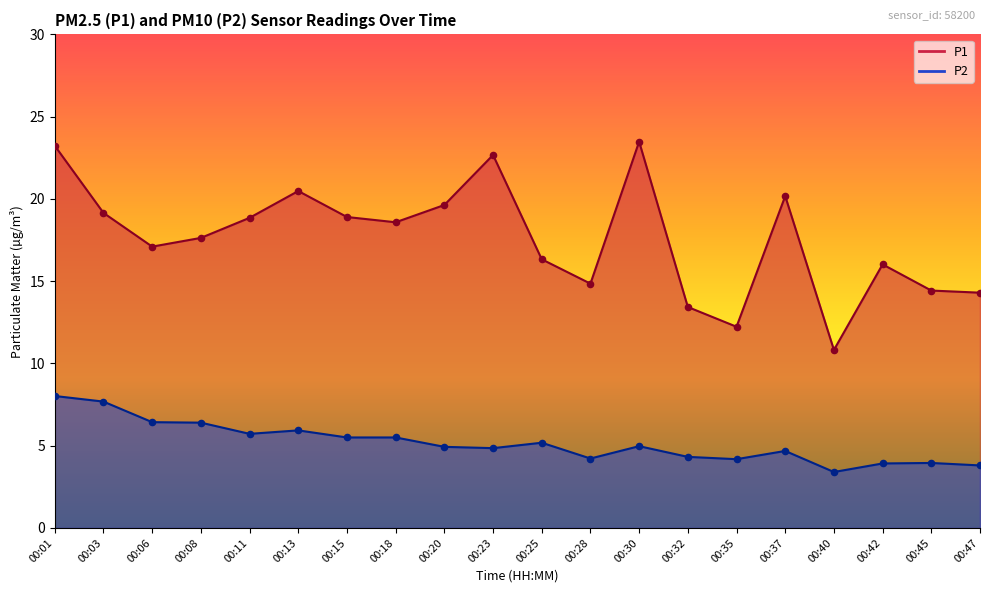

Which series contains the lowest Y value?

P2